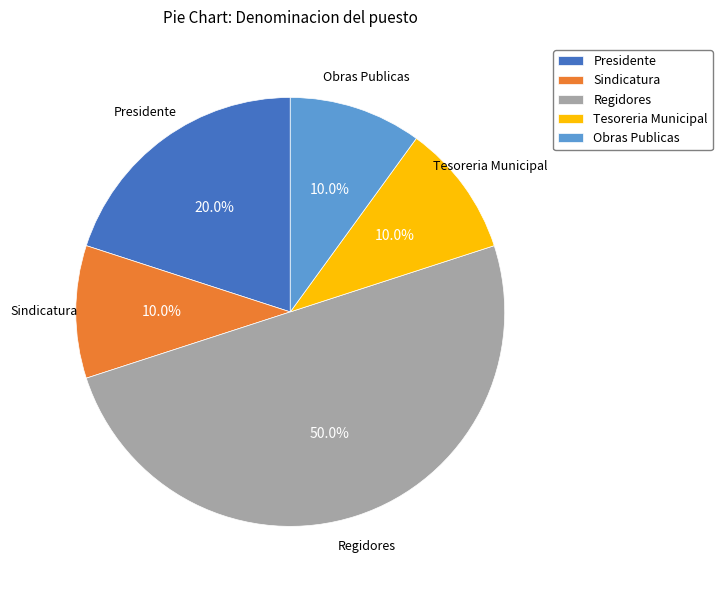

What is the largest slice in the pie chart?

Regidores